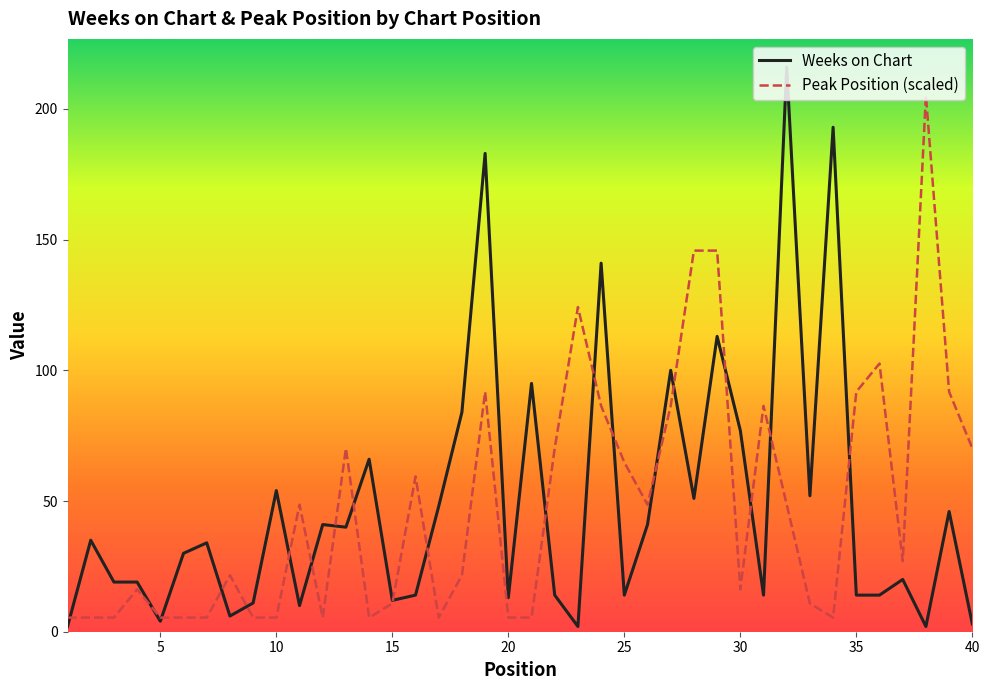

Rank the series by their maximum value, from lowest to highest.

Peak Position (scaled), Weeks on Chart